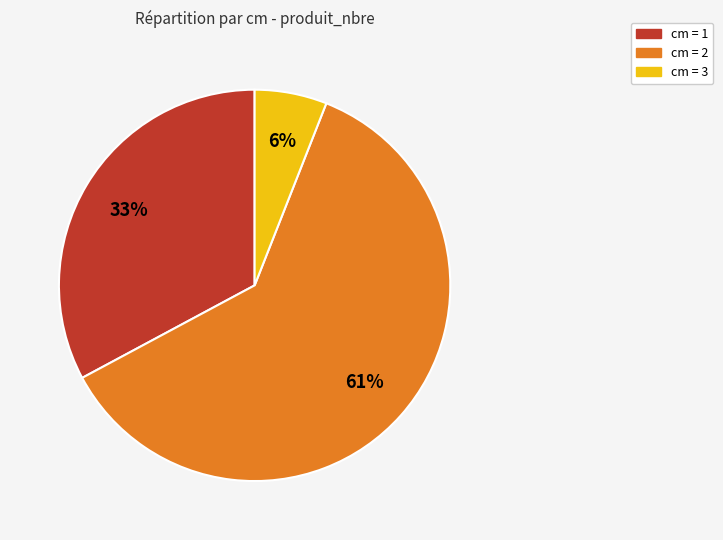

Is there a majority slice in this chart?

Yes